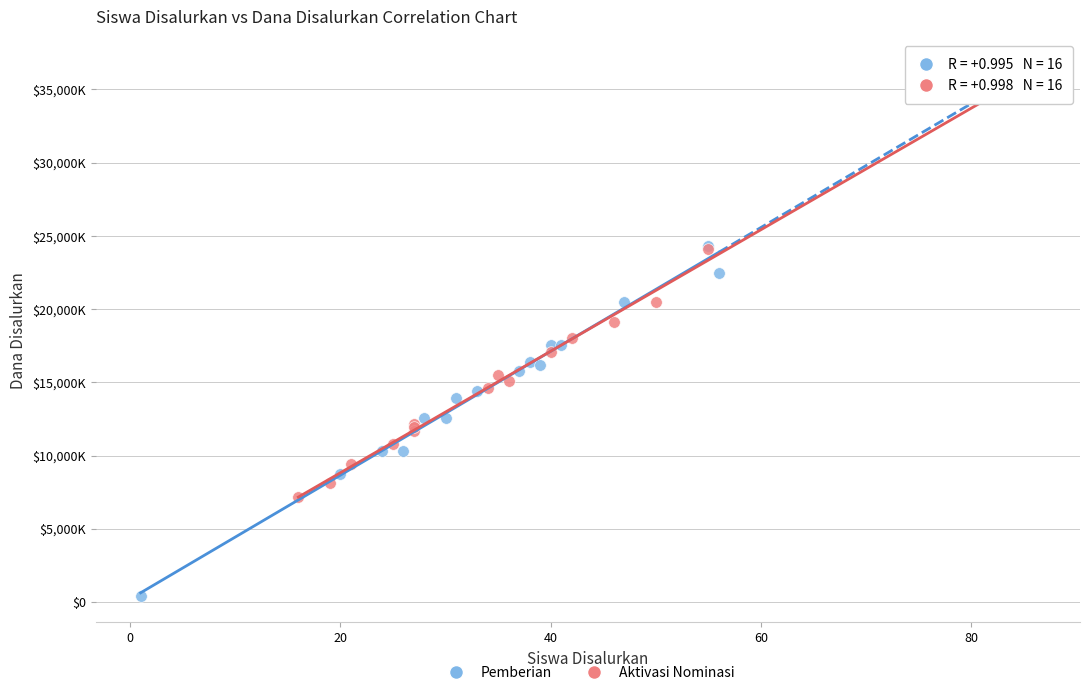

Which series contains the lowest Y value?

Pemberian